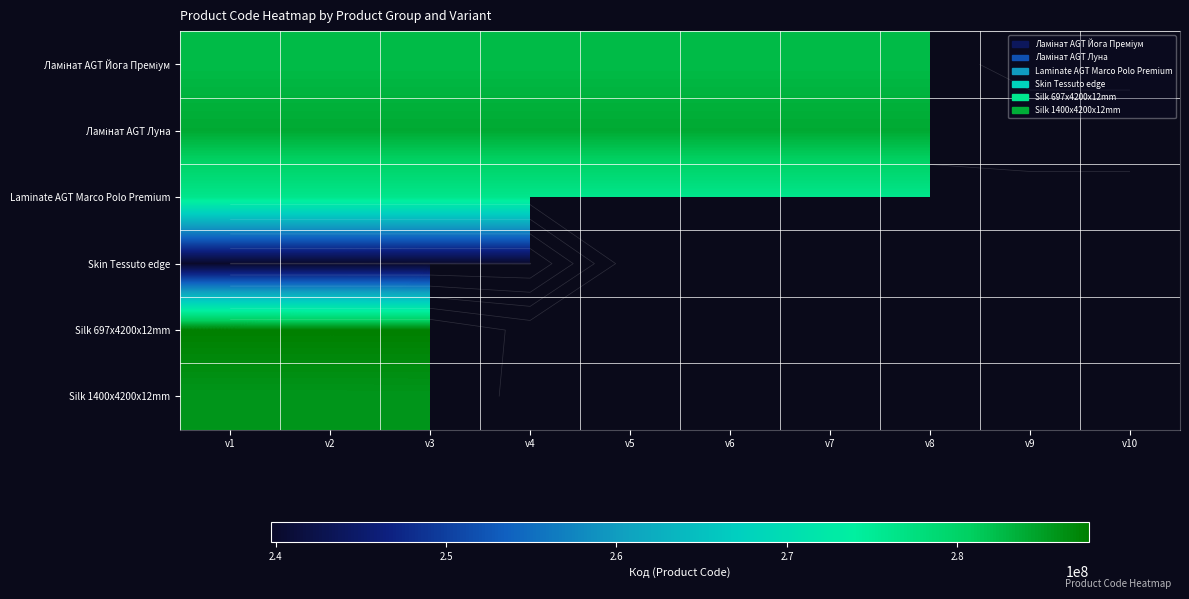

Which series has the largest total across all categories?

Ламінат AGT Луна